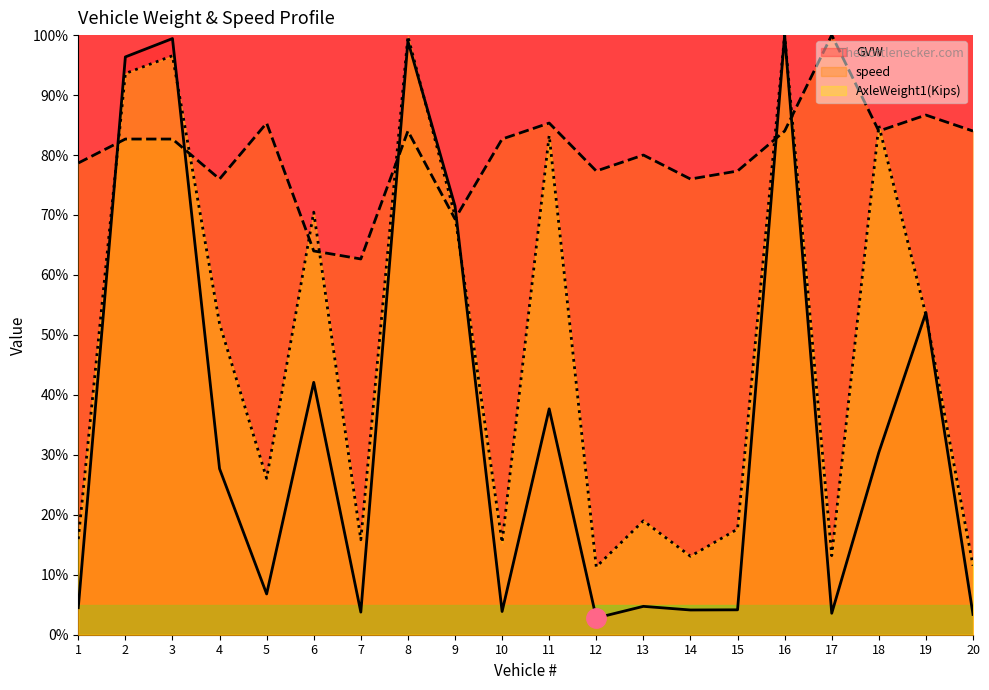

Rank the series by their maximum value, from highest to lowest.

GVW, speed, AxleWeight1(Kips)